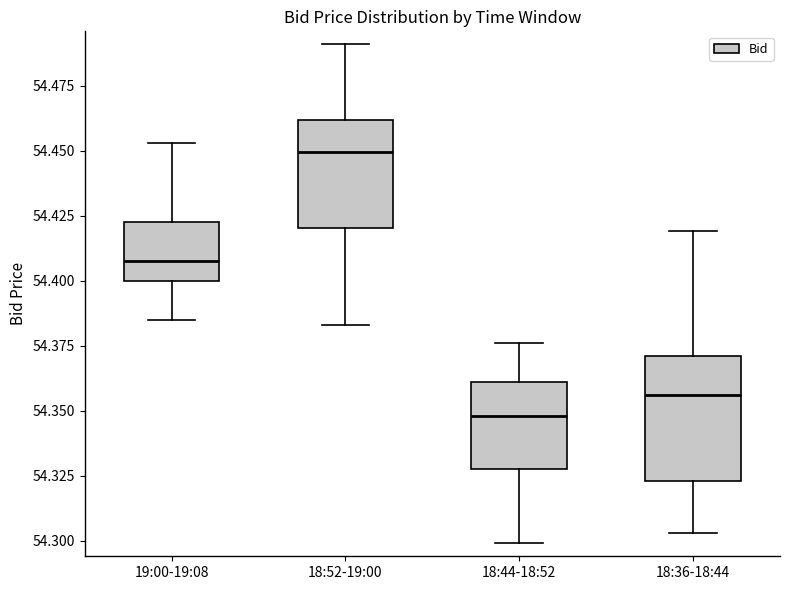

Where does the median line of the box for 19:00-19:08 sit on the y-axis? The values are not printed on the chart, so give them approximately, as read against the axis.

54.410